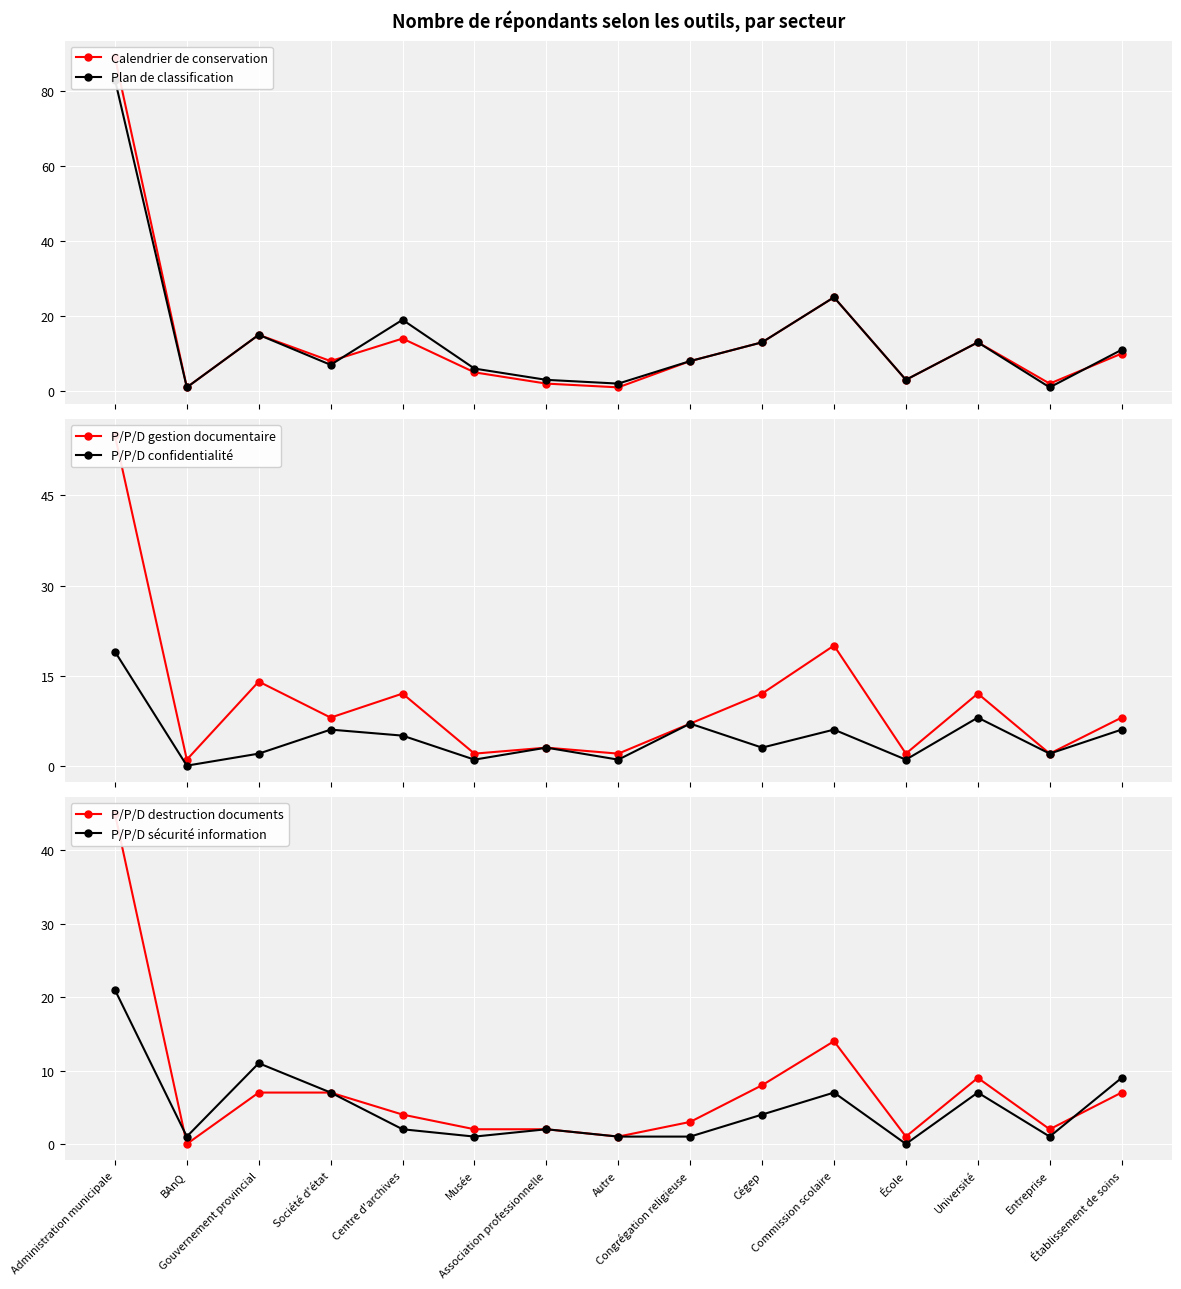

True or false: P/P/D sécurité information and P/P/D destruction documents cross at least once.

True